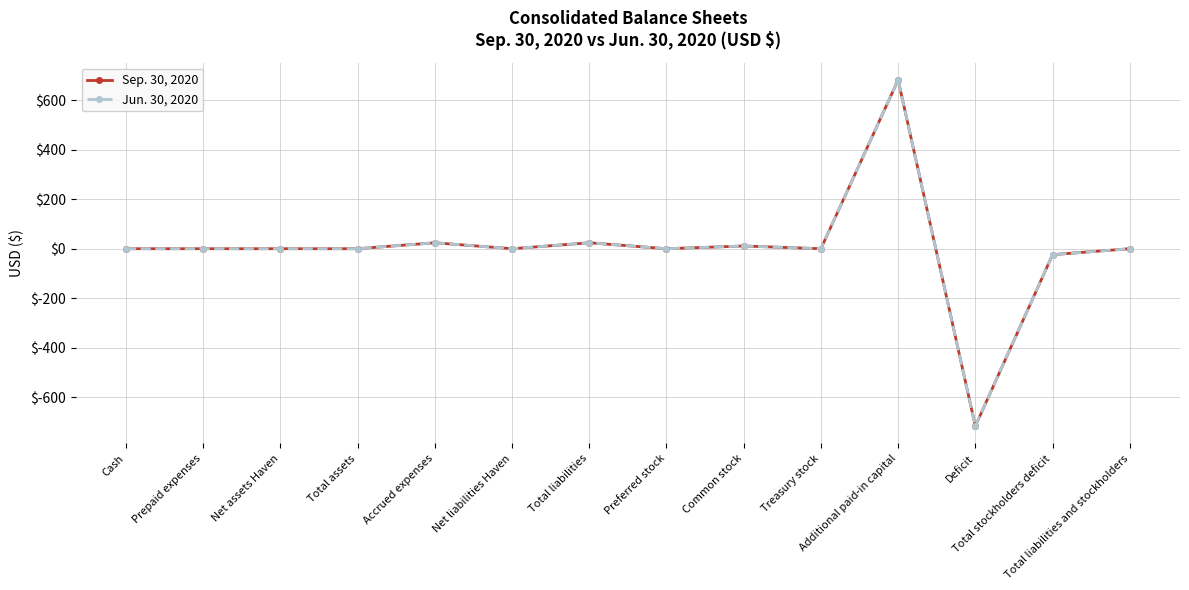

At which label is Sep. 30, 2020 closest to -17?

Total stockholders deficit